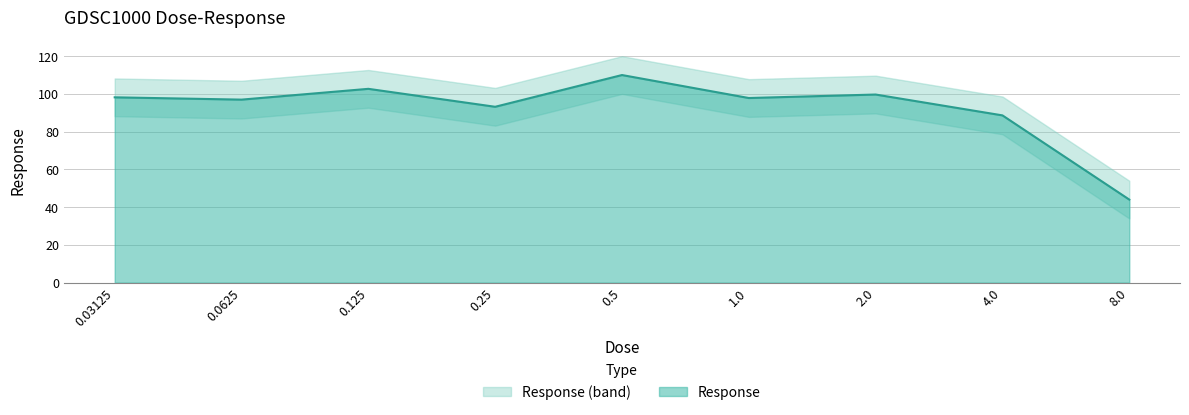

How many points are higher than both their immediate neighbors (excluding endpoints)?

3